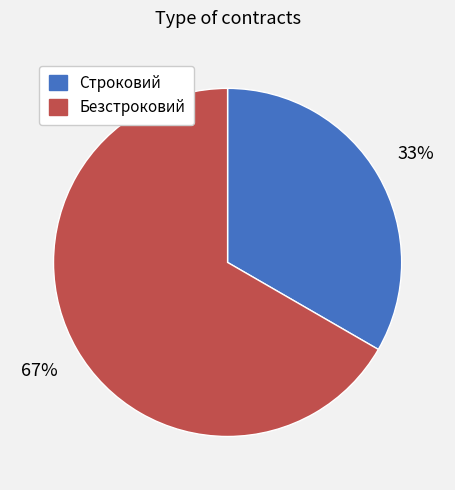

The Строковий slice represents 33% of the pie. True or false?

True